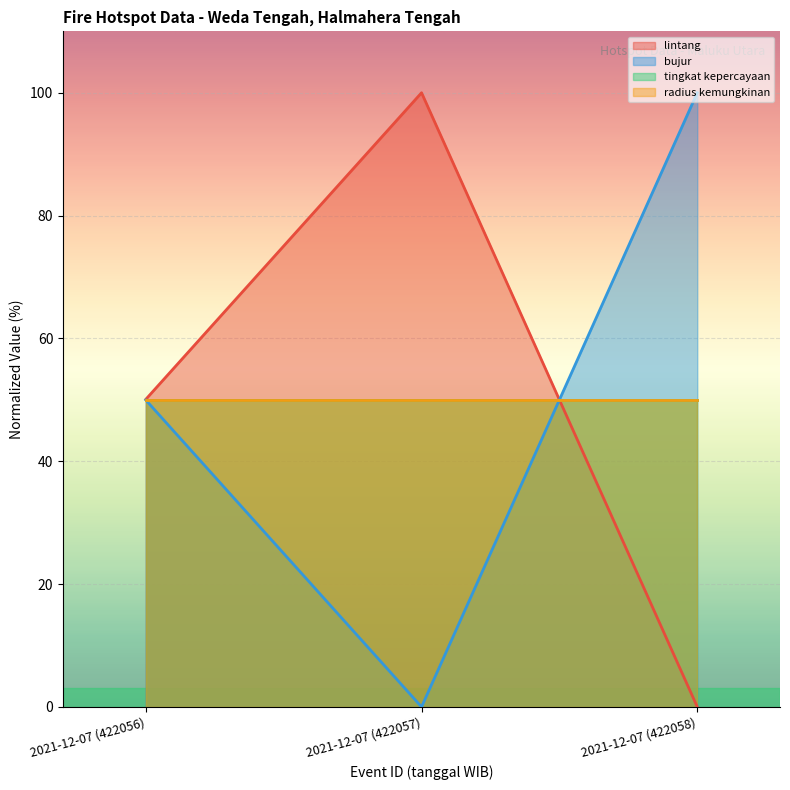

What is the average value of the lintang series?

50.0